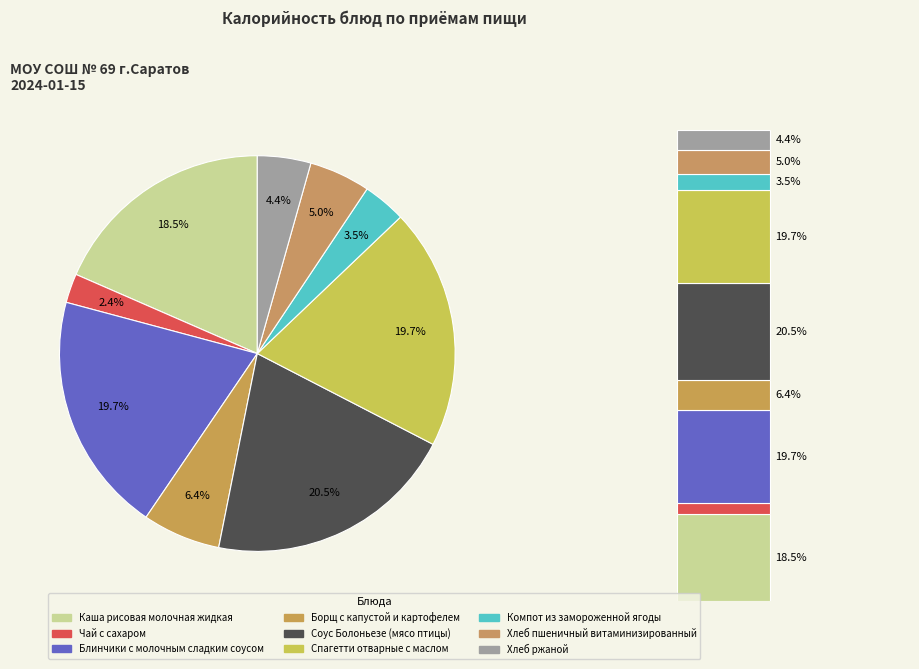

Which category has the smallest portion of the pie?

Чай с сахаром